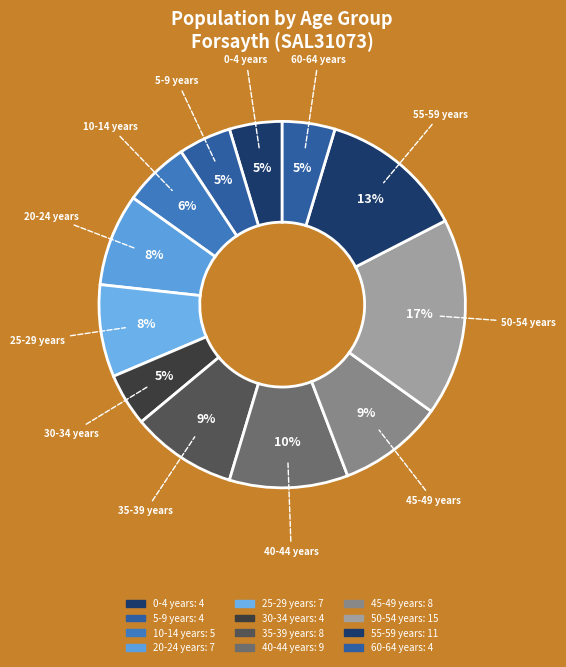

How many slices are in this pie chart?

12